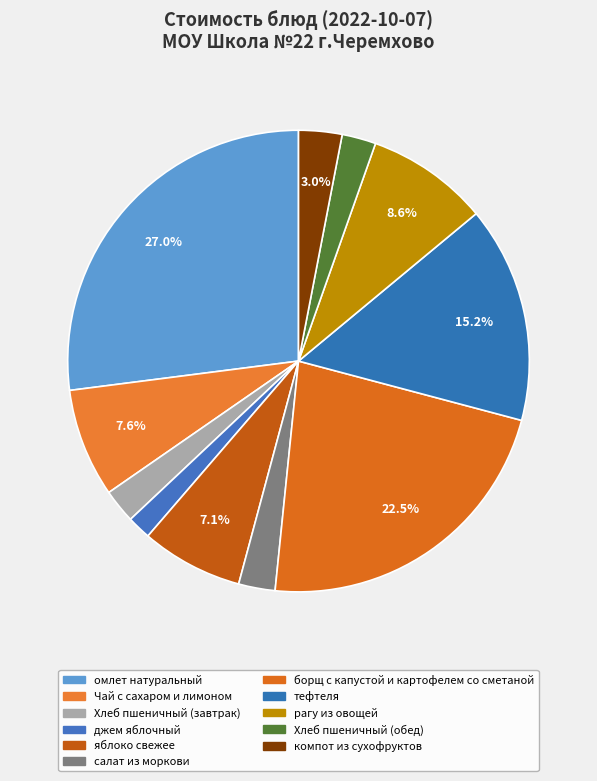

Is джем яблочный the majority of the pie?

No